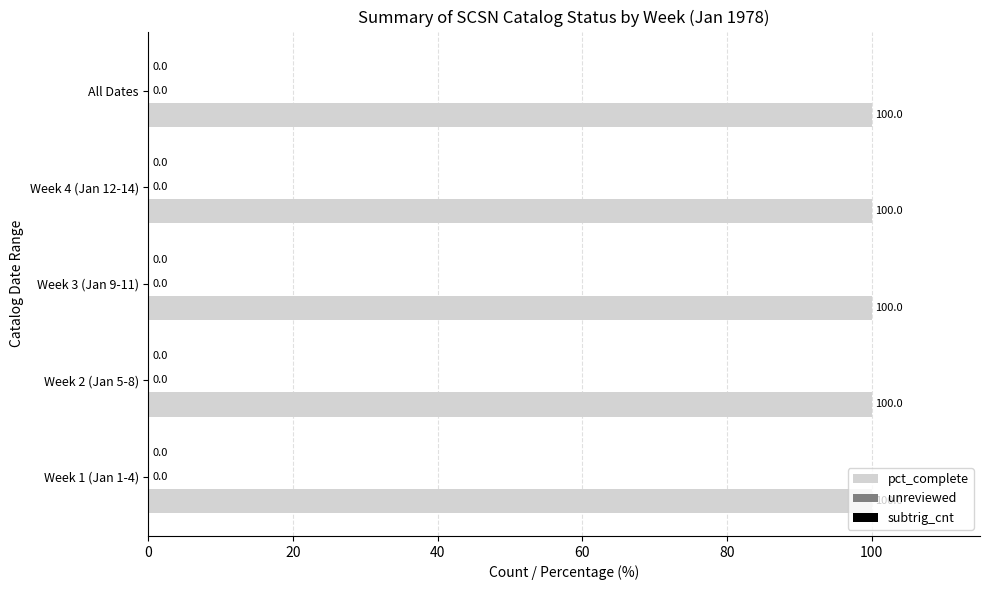

Are the bars grouped side by side (vs. stacked)?

Yes